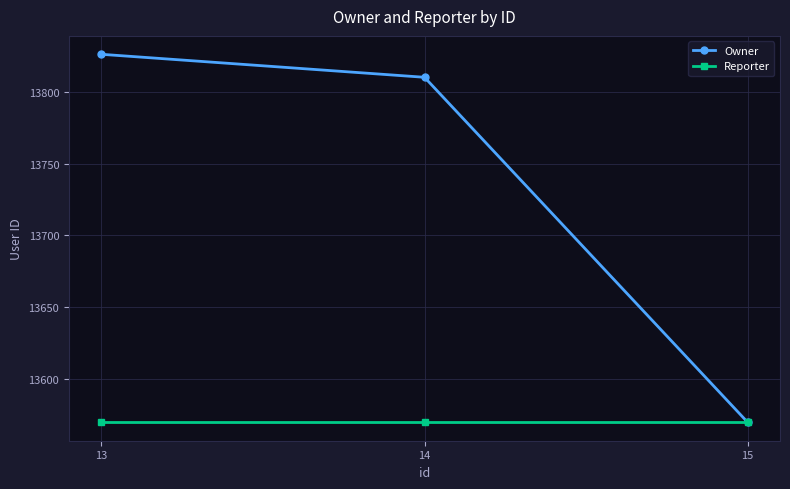

What is the sum of the Reporter values at 13 and 14?

27140